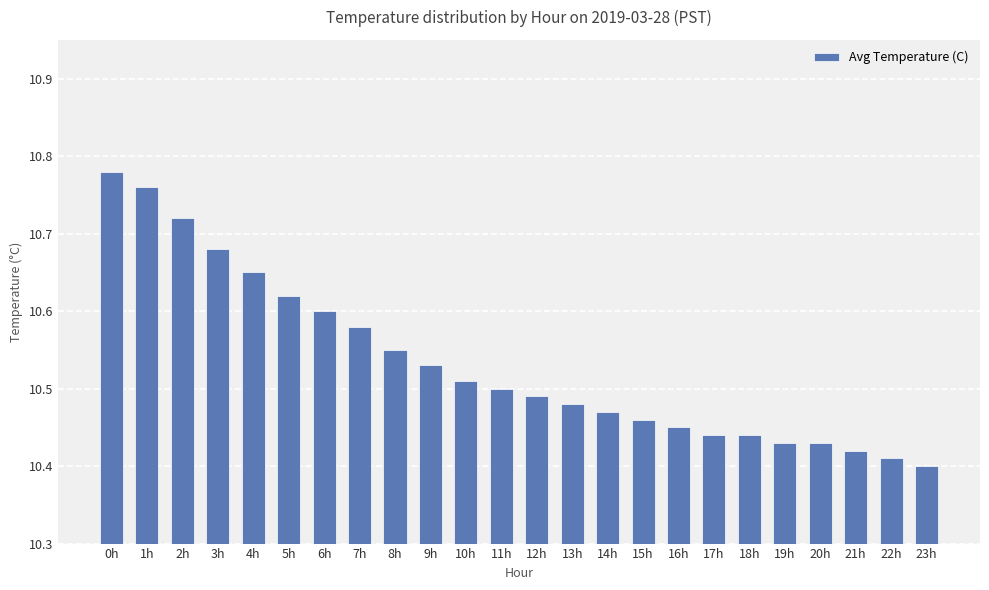

What is the sum of all values?

252.8